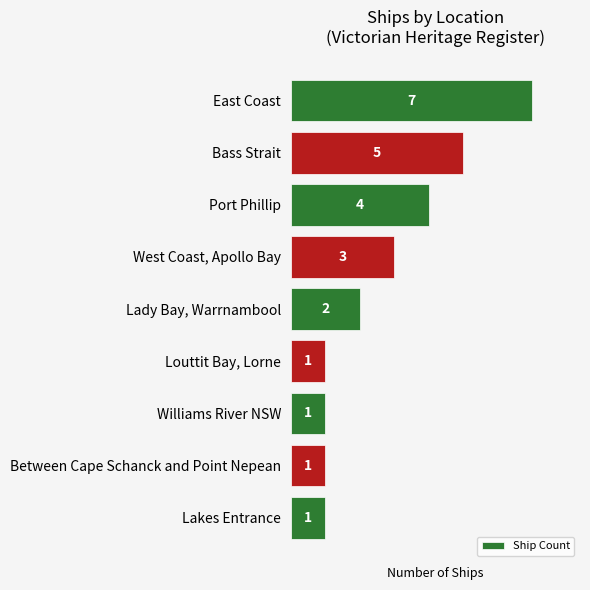

Which category has the highest value across all series?

East Coast